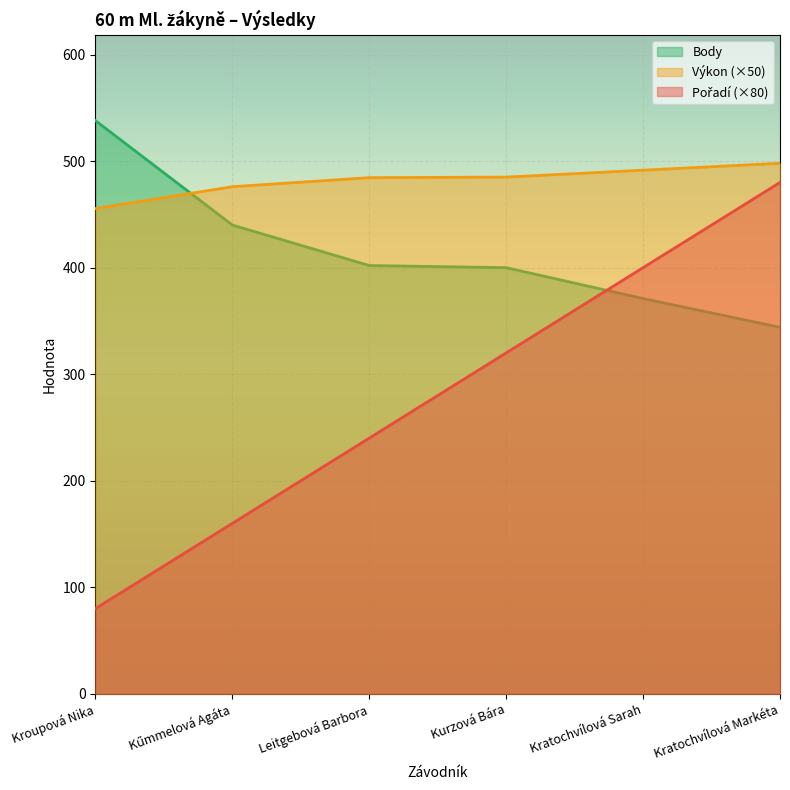

Reading left to right, transcribe all the data shown in this chart.

Pořadí: 80.0	160.0	240.0	320.0	400.0	480.0
Výkon: 455.5	476.0	484.5	485.0	491.5	498.0
Body: 538.0	440.0	402.0	400.0	371.0	344.0